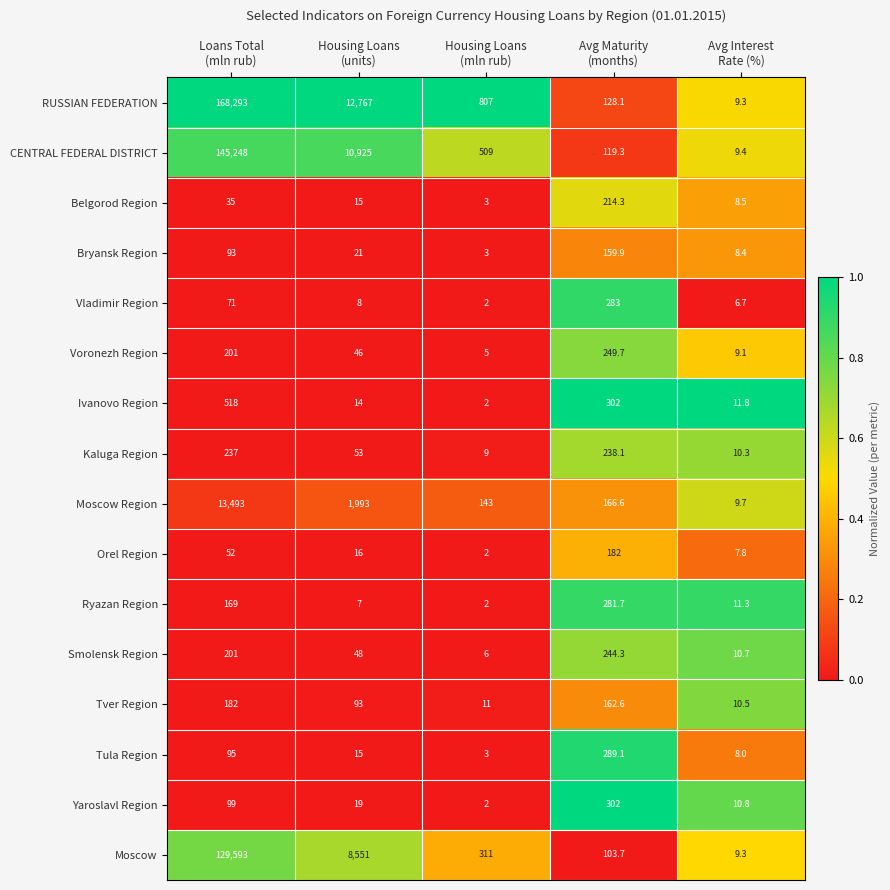

Which series has the largest range (max minus min)?

RUSSIAN FEDERATION